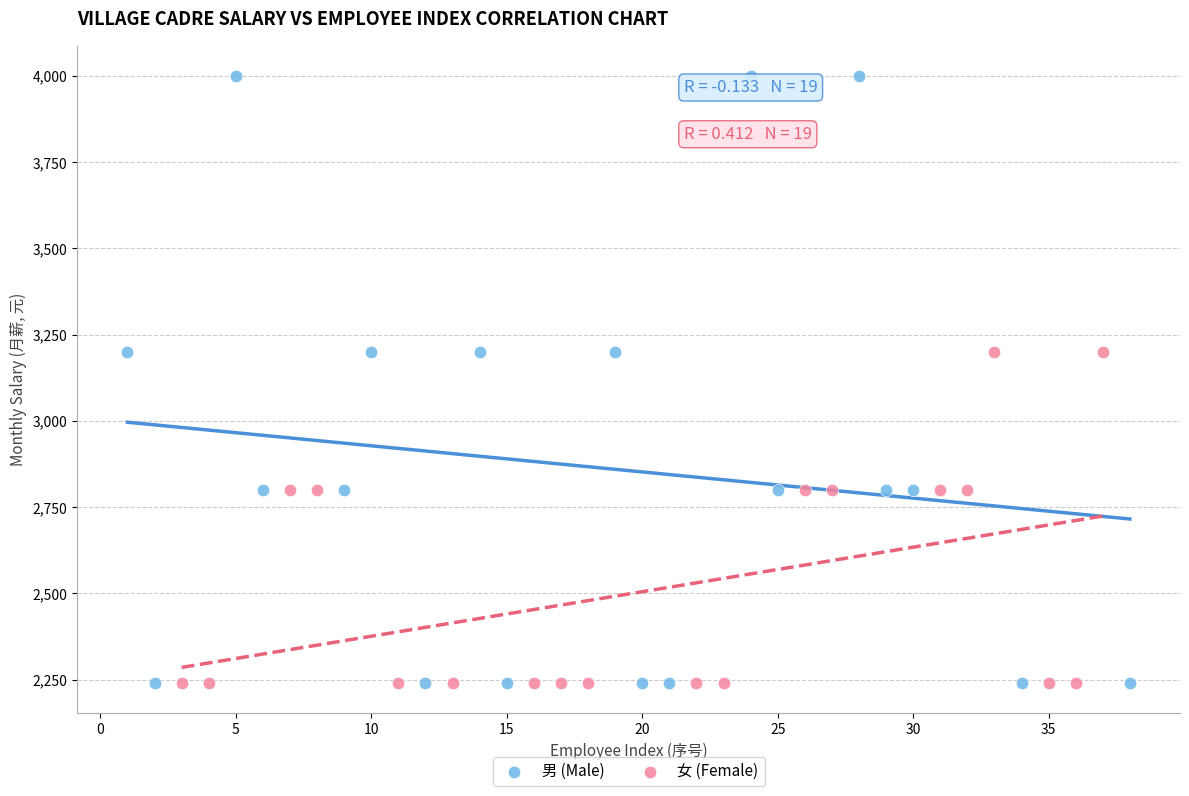

Which series has the widest spread of Y values?

男 (Male)